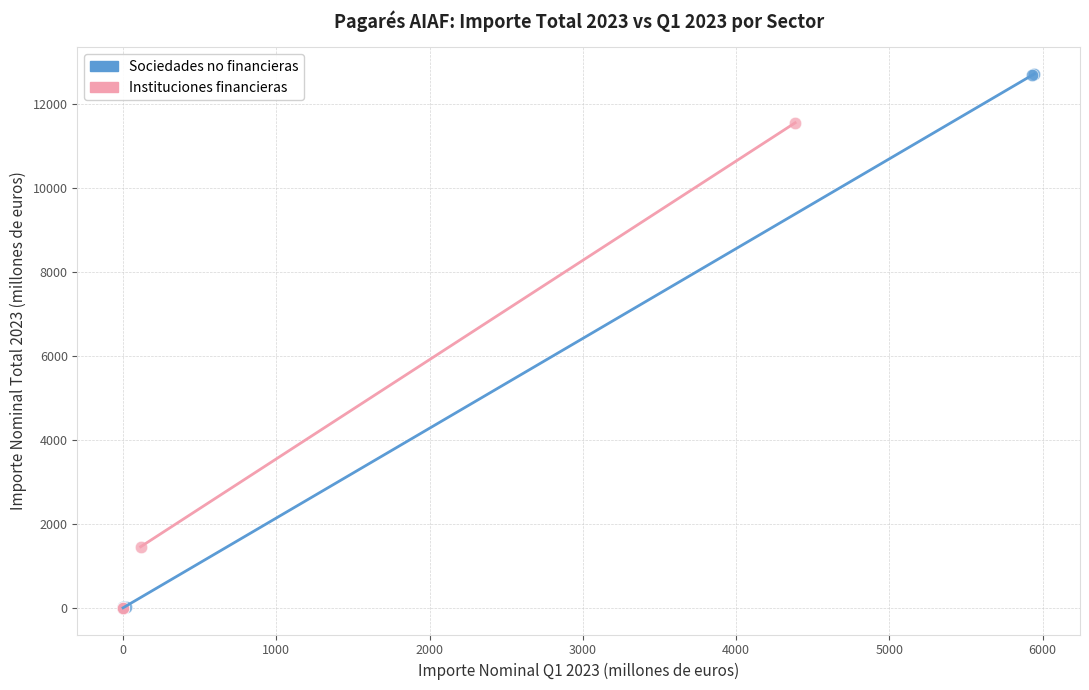

Which series contains the highest Y value?

Sociedades no financieras